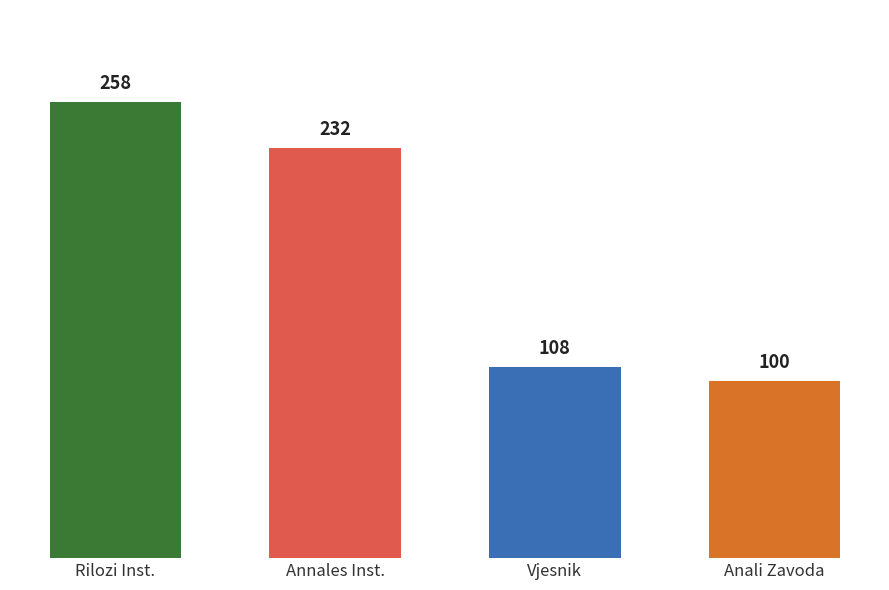

Reading right to left, list all the values displayed in this chart.

100	108	232	258